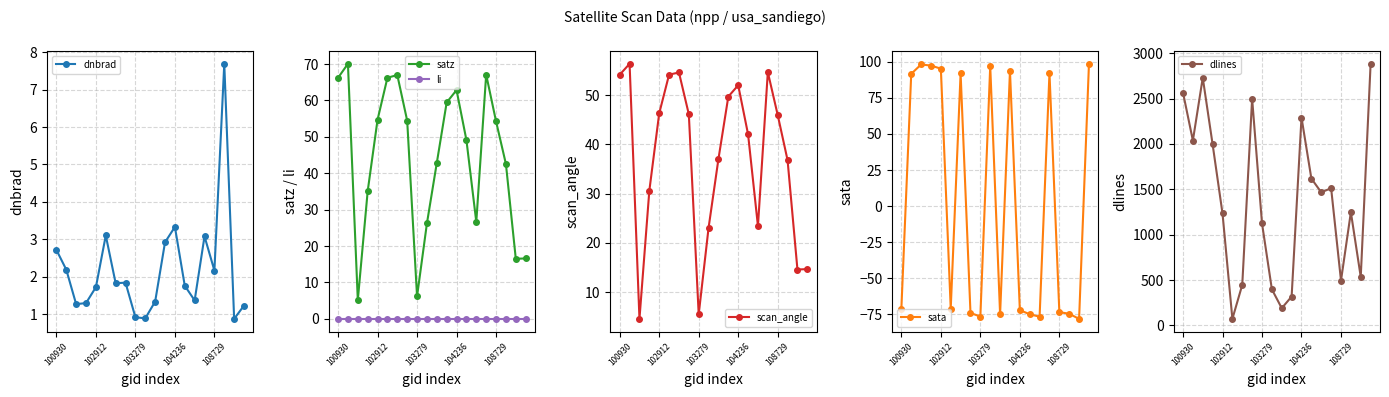

What is the average value of the satz series?

44.5